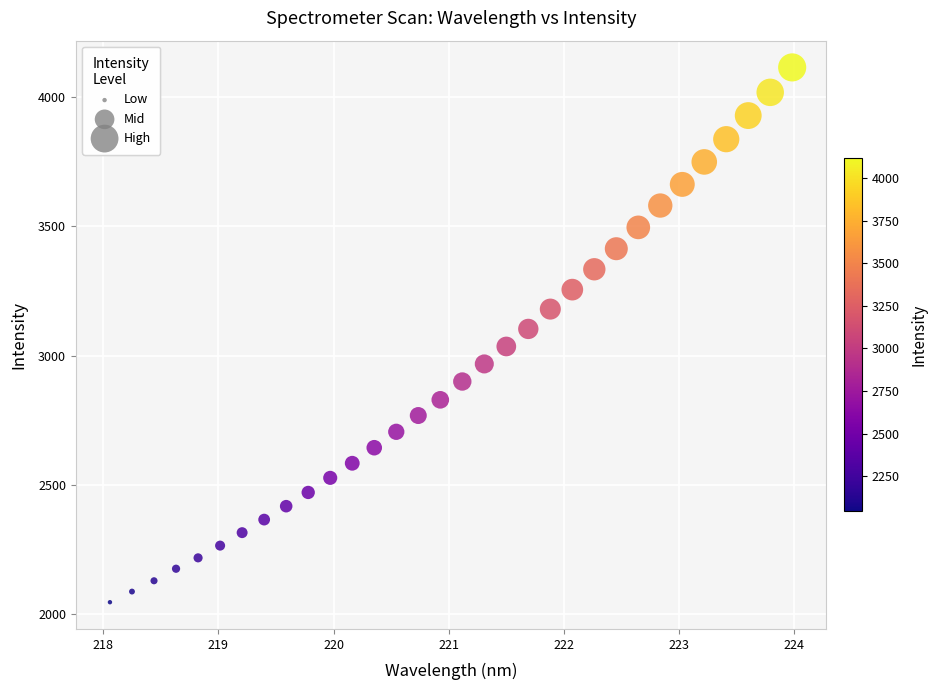

What is the range of Y values (max minus min)?

2069.5